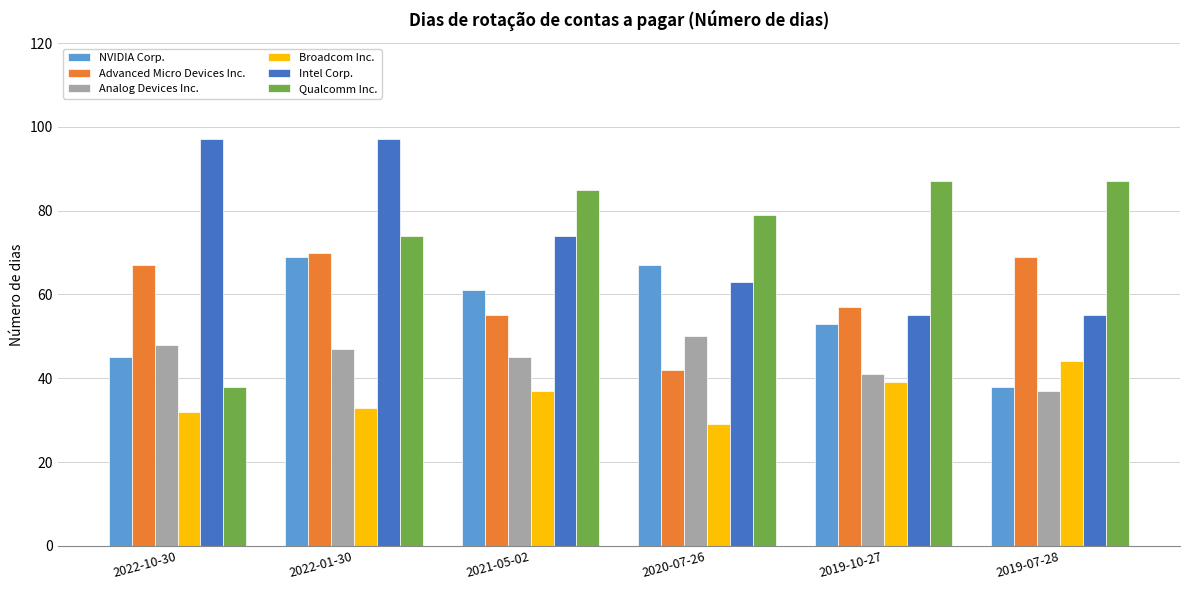

Which label corresponds to the smallest value in the chart?

2020-07-26